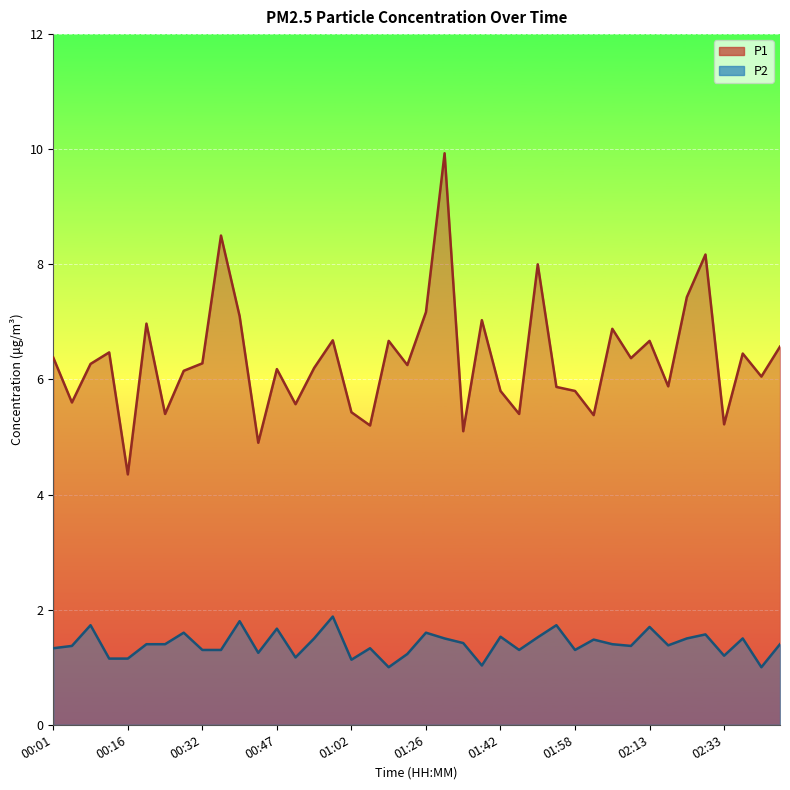

Reading left to right, list all the values displayed in this chart.

P1: 00:01=6.4	00:05=5.6	00:08=6.3	00:12=6.5	00:16=4.3	00:20=7.0	00:24=5.4	00:28=6.2	00:32=6.3	00:35=8.5	00:39=7.1	00:43=4.9	00:47=6.2	00:51=5.6	00:55=6.2	00:59=6.7	01:02=5.4	01:06=5.2	01:10=6.7	01:18=6.2	01:26=7.2	01:30=9.9	01:34=5.1	01:38=7.0	01:42=5.8	01:46=5.4	01:50=8.0	01:54=5.9	01:58=5.8	02:02=5.4	02:06=6.9	02:09=6.4	02:13=6.7	02:17=5.9	02:25=7.4	02:29=8.2	02:33=5.2	02:37=6.5	02:41=6.0	02:45=6.6
P2: 00:01=1.3	00:05=1.4	00:08=1.7	00:12=1.1	00:16=1.1	00:20=1.4	00:24=1.4	00:28=1.6	00:32=1.3	00:35=1.3	00:39=1.8	00:43=1.2	00:47=1.7	00:51=1.2	00:55=1.5	00:59=1.9	01:02=1.1	01:06=1.3	01:10=1.0	01:18=1.2	01:26=1.6	01:30=1.5	01:34=1.4	01:38=1.0	01:42=1.5	01:46=1.3	01:50=1.5	01:54=1.7	01:58=1.3	02:02=1.5	02:06=1.4	02:09=1.4	02:13=1.7	02:17=1.4	02:25=1.5	02:29=1.6	02:33=1.2	02:37=1.5	02:41=1.0	02:45=1.4